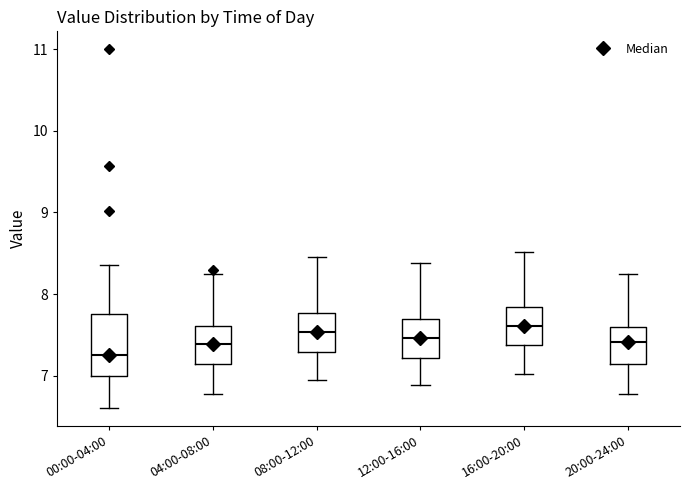

Reading left to right, read every box against the y-axis: the position of its median line, the range the box covers, and the ends of its whiskers. The values are not printed on the chart, so give them approximately, as read against the axis.

00:00-04:00: median 7.3, box 7.0 to 7.8, whiskers 6.6 to 8.4
04:00-08:00: median 7.4, box 7.1 to 7.6, whiskers 6.8 to 8.3
08:00-12:00: median 7.5, box 7.3 to 7.8, whiskers 7.0 to 8.5
12:00-16:00: median 7.5, box 7.2 to 7.7, whiskers 6.9 to 8.4
16:00-20:00: median 7.6, box 7.4 to 7.8, whiskers 7.0 to 8.5
20:00-24:00: median 7.4, box 7.1 to 7.6, whiskers 6.8 to 8.3